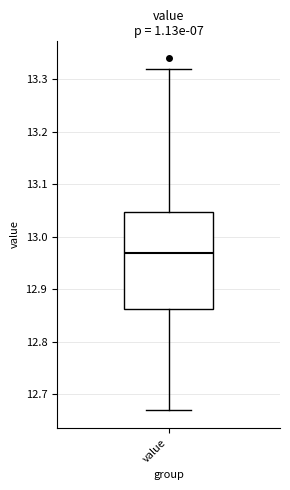

Transcribe this box plot: give where the median line is, the range the box spans, and where the two whiskers end, as read against the y-axis. The values are not printed on the chart, so give them approximately, as read against the axis.

median 12.97, box 12.86 to 13.05, whiskers 12.67 to 13.32